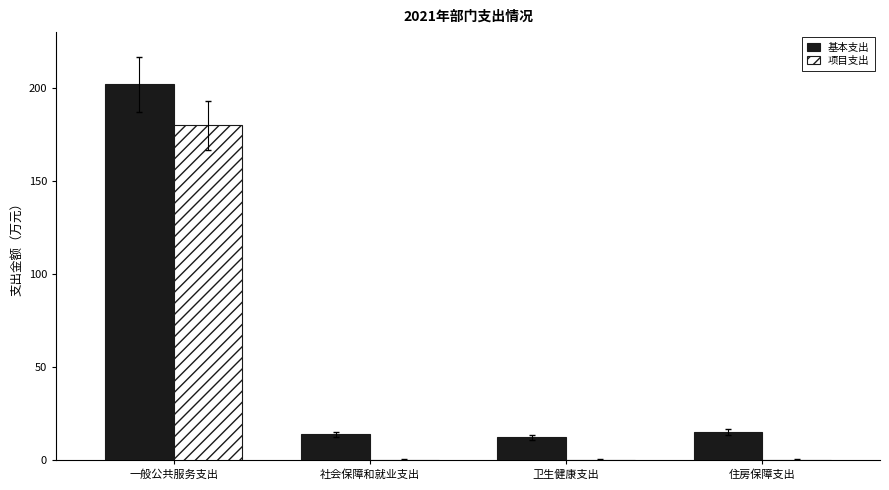

Reading left to right, what are all the values shown in this chart?

基本支出: 一般公共服务支出=201.9	社会保障和就业支出=14.0	卫生健康支出=12.4	住房保障支出=15.1
项目支出: 一般公共服务支出=180.0	社会保障和就业支出=0.0	卫生健康支出=0.0	住房保障支出=0.0